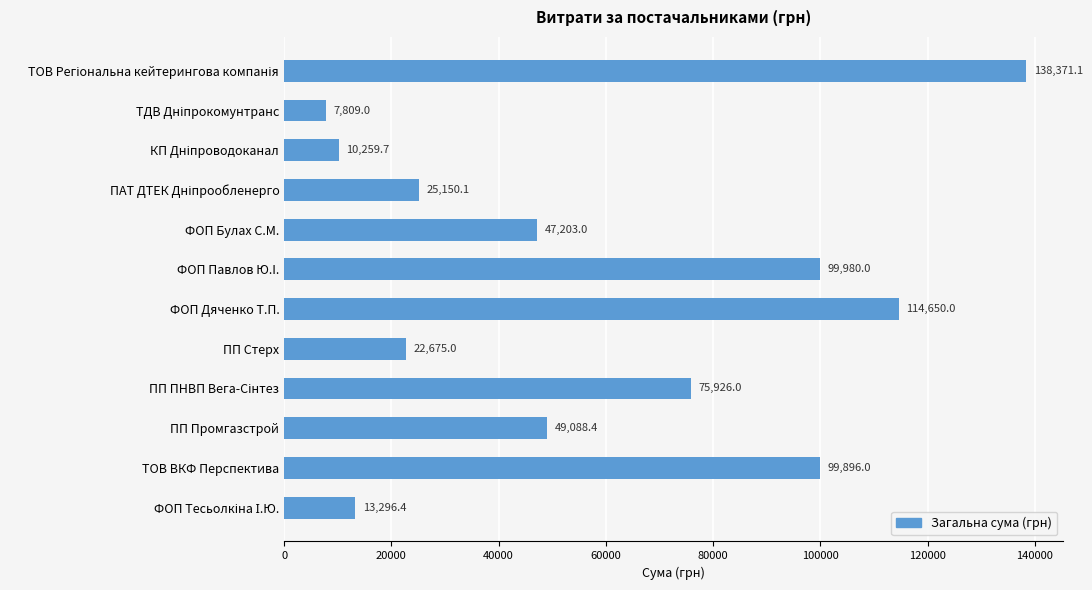

What is the average value?

58692.1